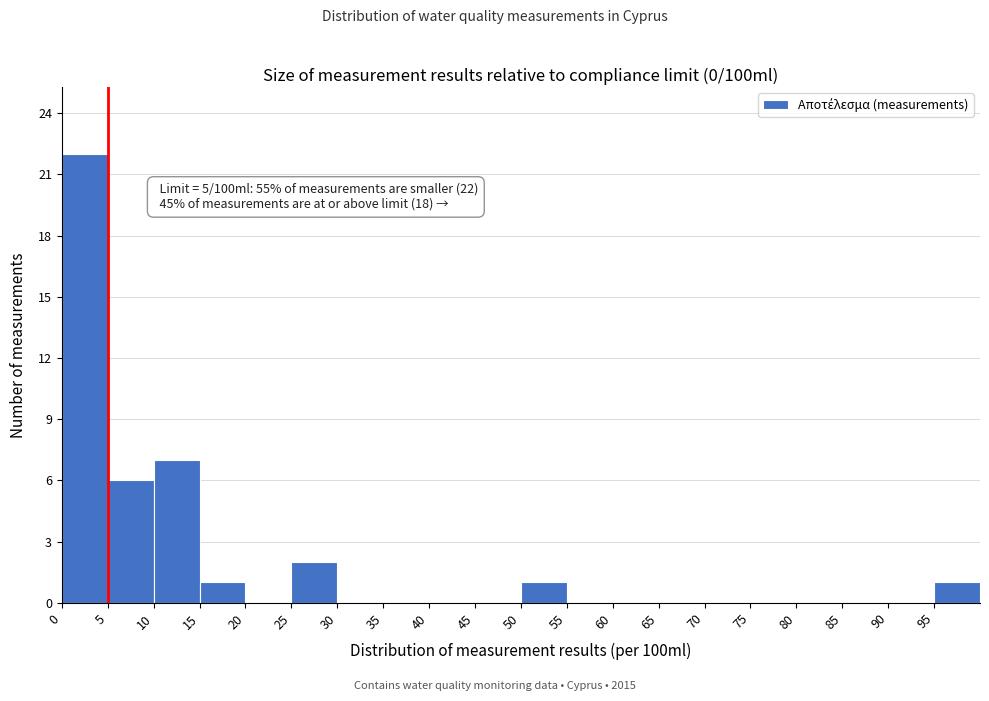

Over which range of the x-axis is the bar tallest?

0 to 5